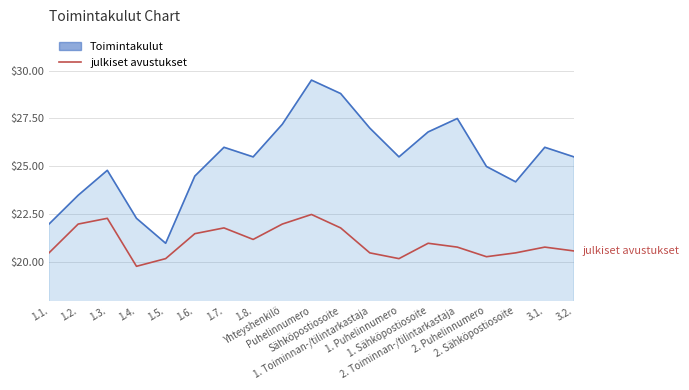

The value of julkiset avustukset at 2. Puhelinnumero is 20.3. True or false?

True